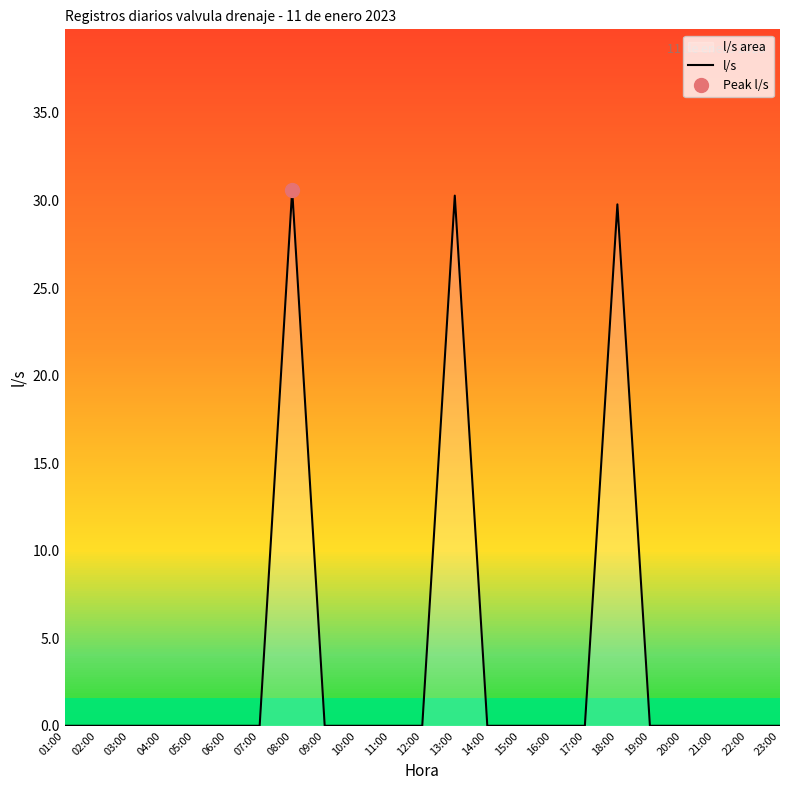

What is the greatest value displayed?

30.6